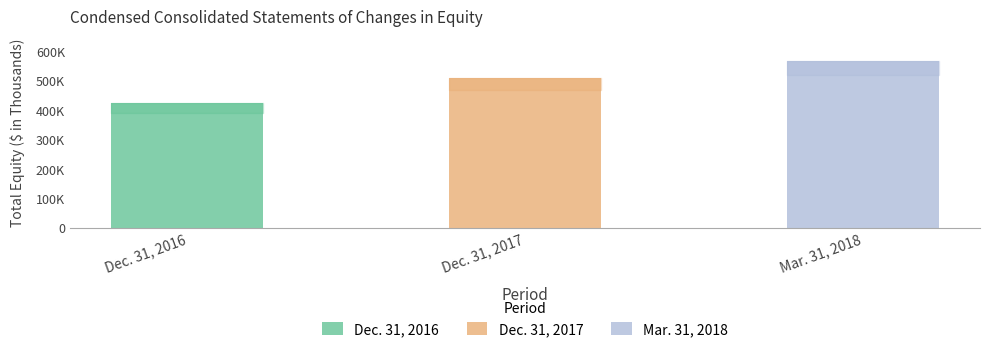

Approximately how many times larger is the value at Dec. 31, 2016 compared to Dec. 31, 2017?

0.8